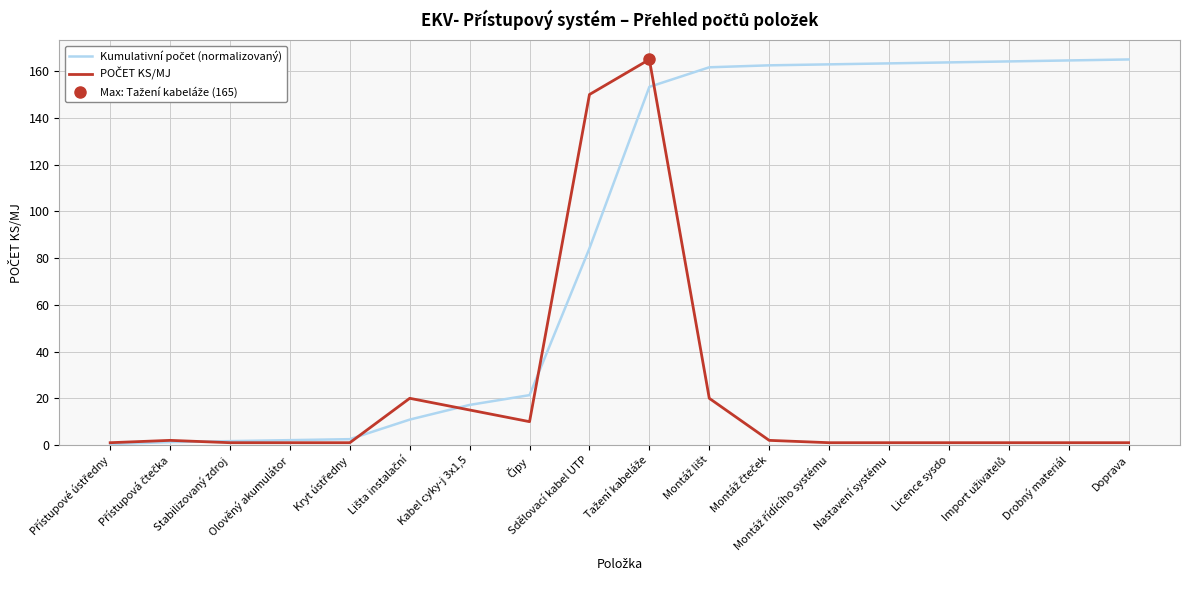

At how many categories does at least one series exceed 28?

10